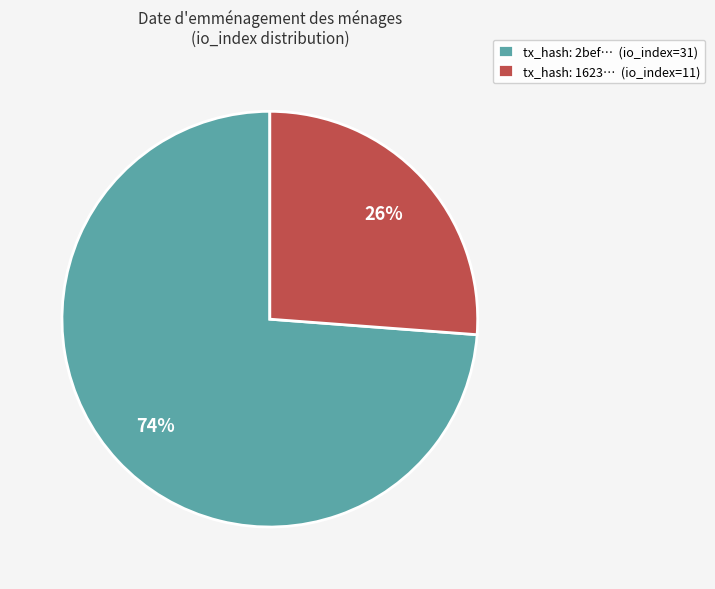

Which has a higher value, tx_hash: 2bef… (io_index=31) or tx_hash: 1623… (io_index=11)?

tx_hash: 2bef… (io_index=31)